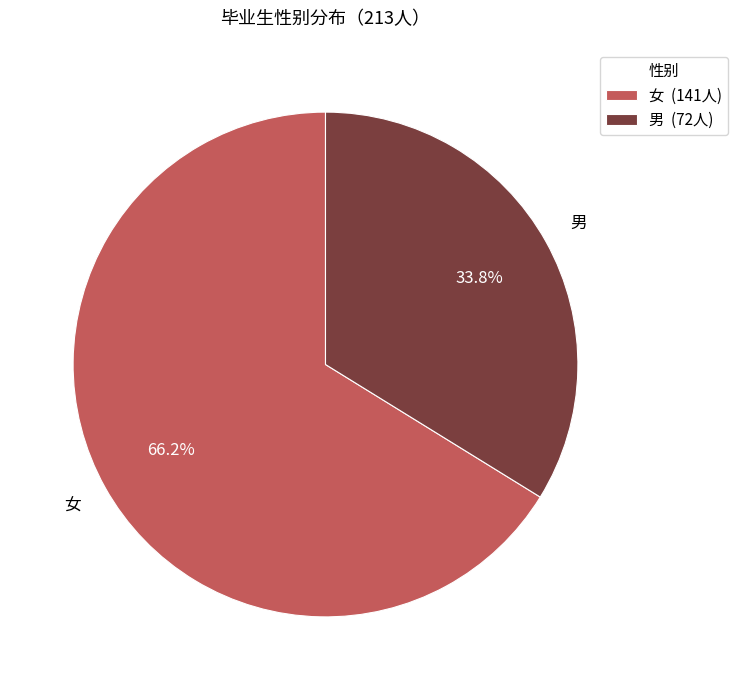

What is the majority slice?

女